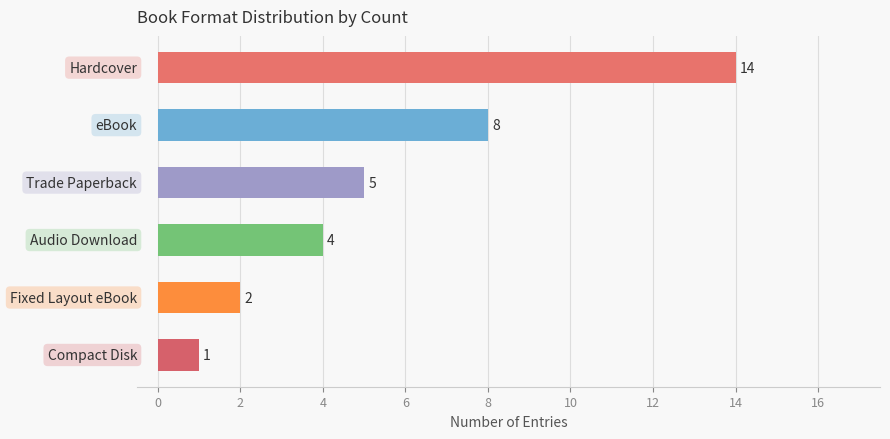

What is the difference between the second highest and minimum values?

7